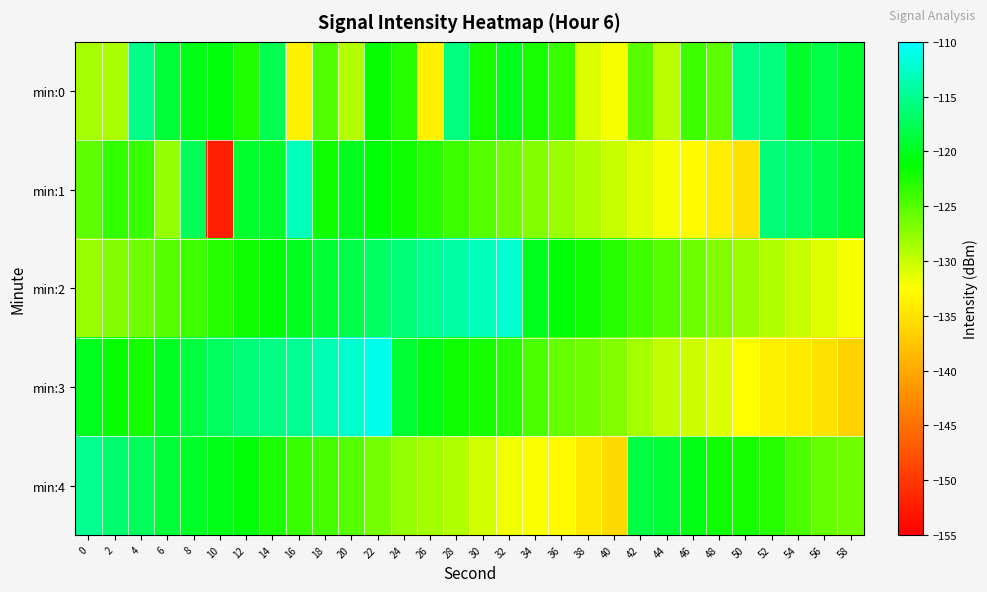

Count the number of data series in this chart.

5